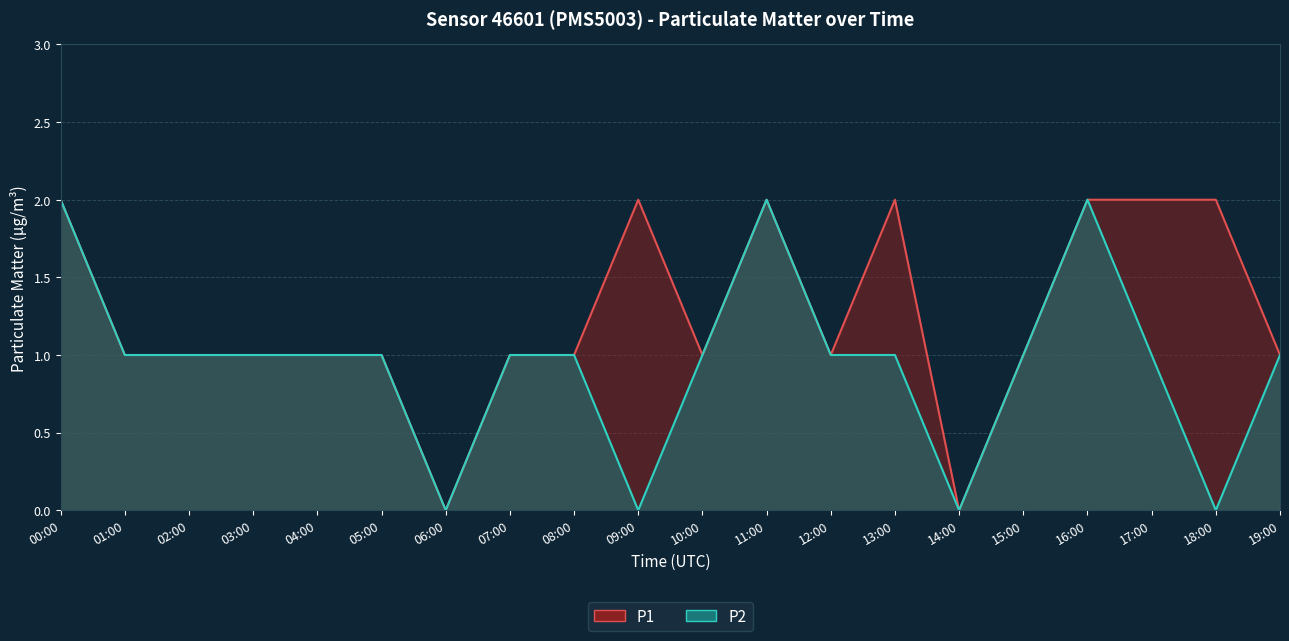

Where does the P2 series first go above 1?

00:00